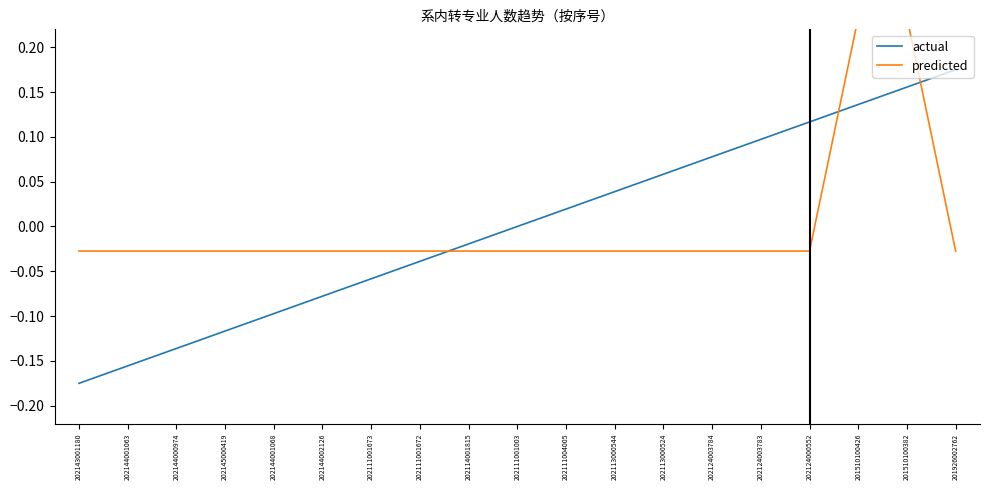

Is it true that predicted equals -0.0 at 202124000552?

True